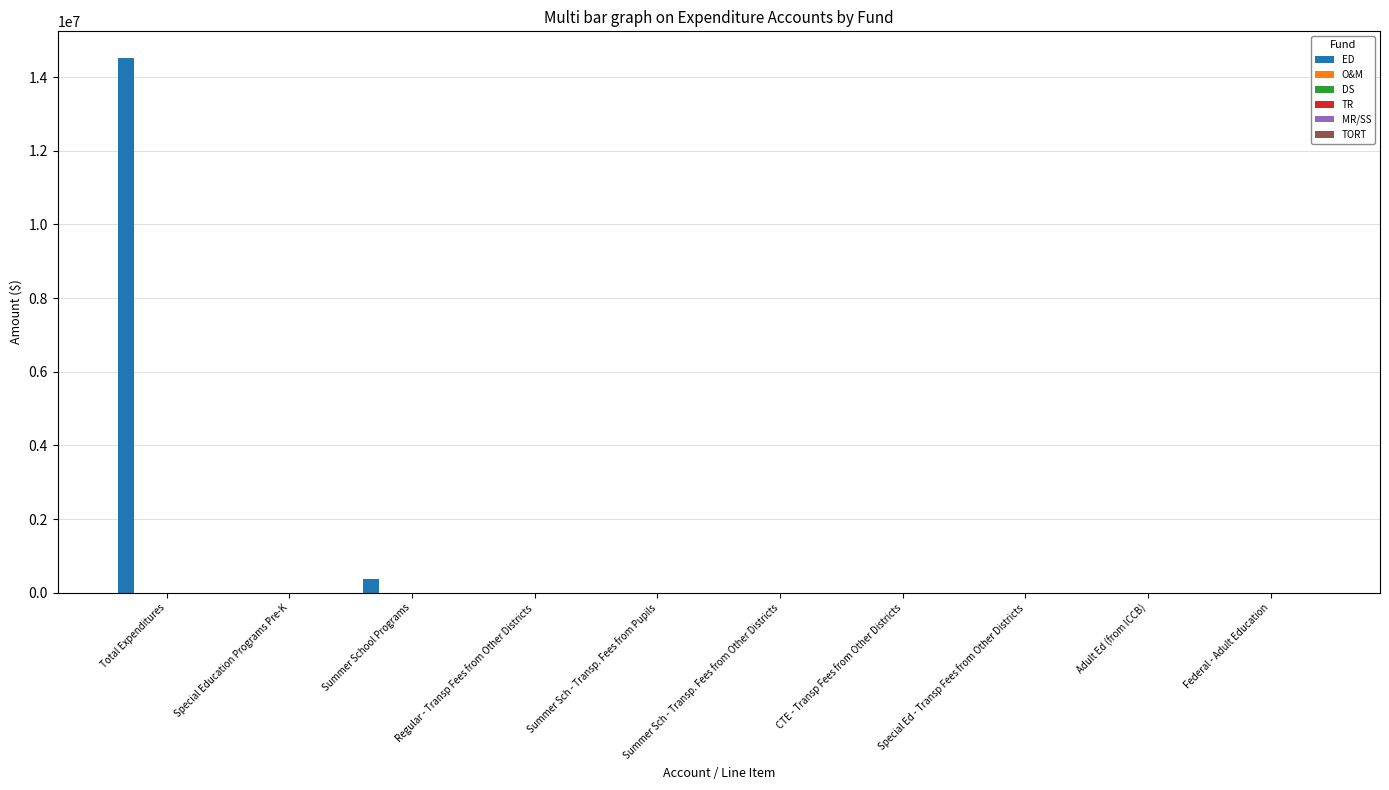

What is the maximum value shown in the chart?

14514196